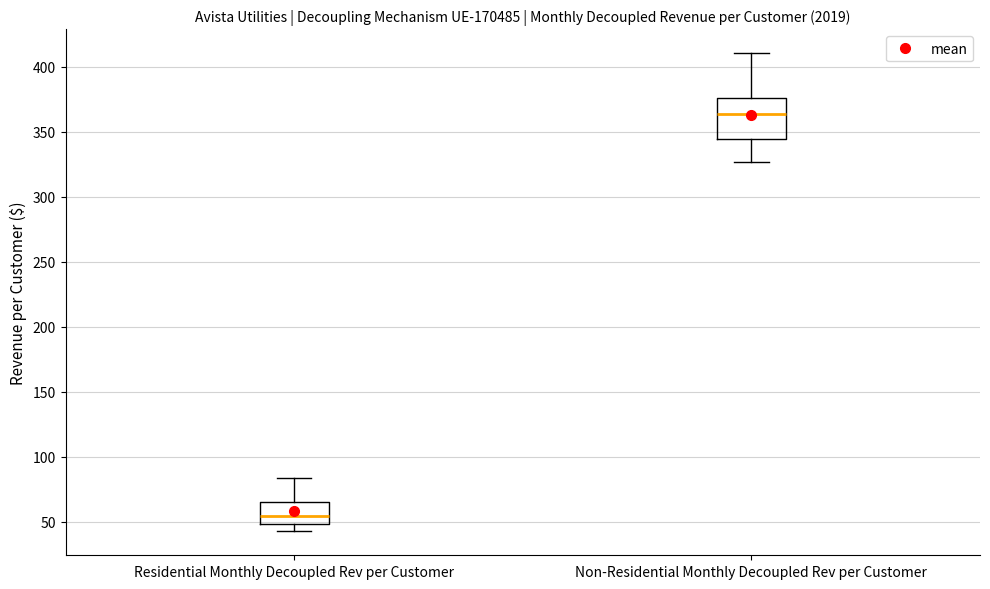

Reading left to right, transcribe this box plot: for each box, give where its median line is, the range the box spans, and where its two whiskers end, as read against the y-axis. The values are not printed on the chart, so give them approximately, as read against the axis.

Residential Monthly Decoupled Rev per Customer: median 55, box 50 to 65, whiskers 45 to 85
Non-Residential Monthly Decoupled Rev per Customer: median 365, box 345 to 375, whiskers 325 to 410